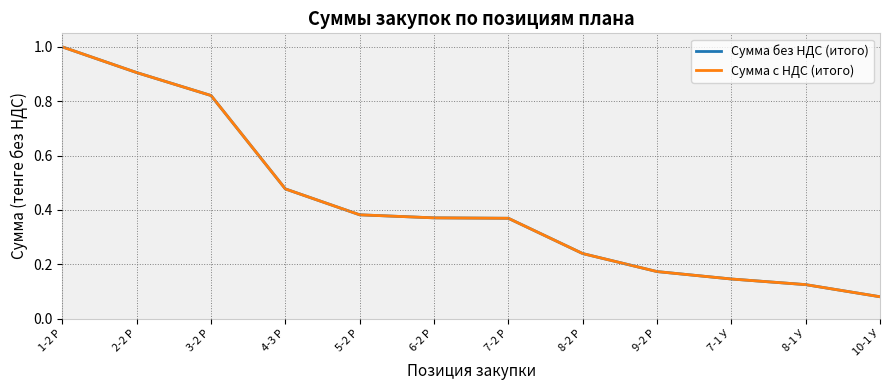

Rank the categories by Сумма без НДС (итого) value from highest to lowest.

1-2 Р, 2-2 Р, 3-2 Р, 4-3 Р, 5-2 Р, 6-2 Р, 7-2 Р, 8-2 Р, 9-2 Р, 7-1 У, 8-1 У, 10-1 У